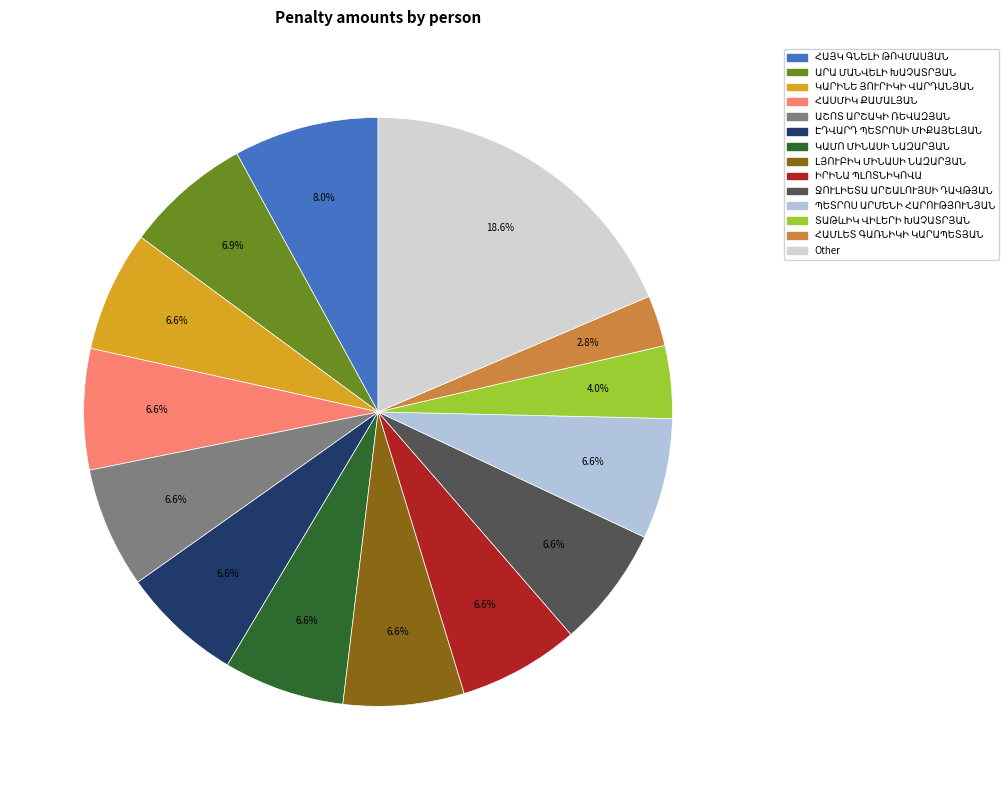

Approximately how many times larger is the value at ԷԴՎԱՐԴ ՊԵՏՐՈՍԻ ՄԻՔԱՅԵԼՅԱՆ compared to ՀԱՄԼԵՏ ԳԱՌՆԻԿԻ ԿԱՐԱՊԵՏՅԱՆ?

2.4